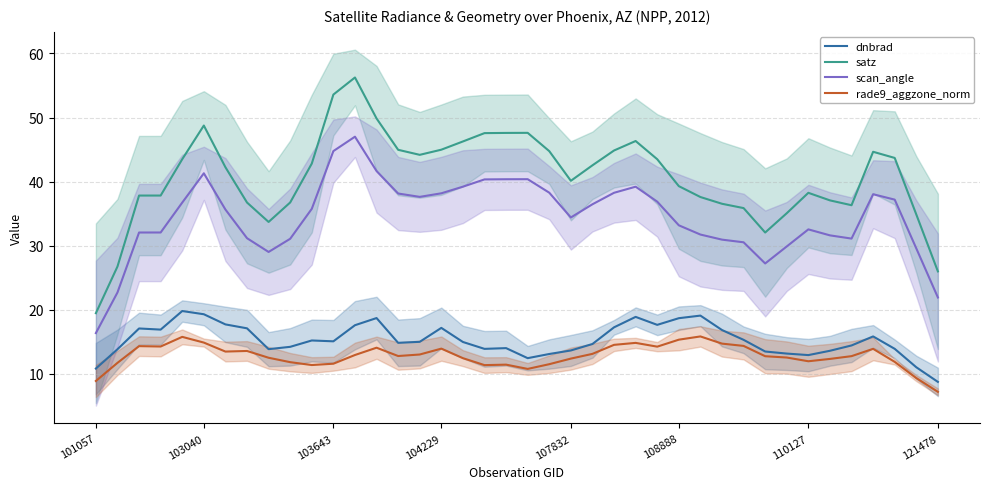

How many interior local peaks does the rade9_aggzone_norm series have?

9